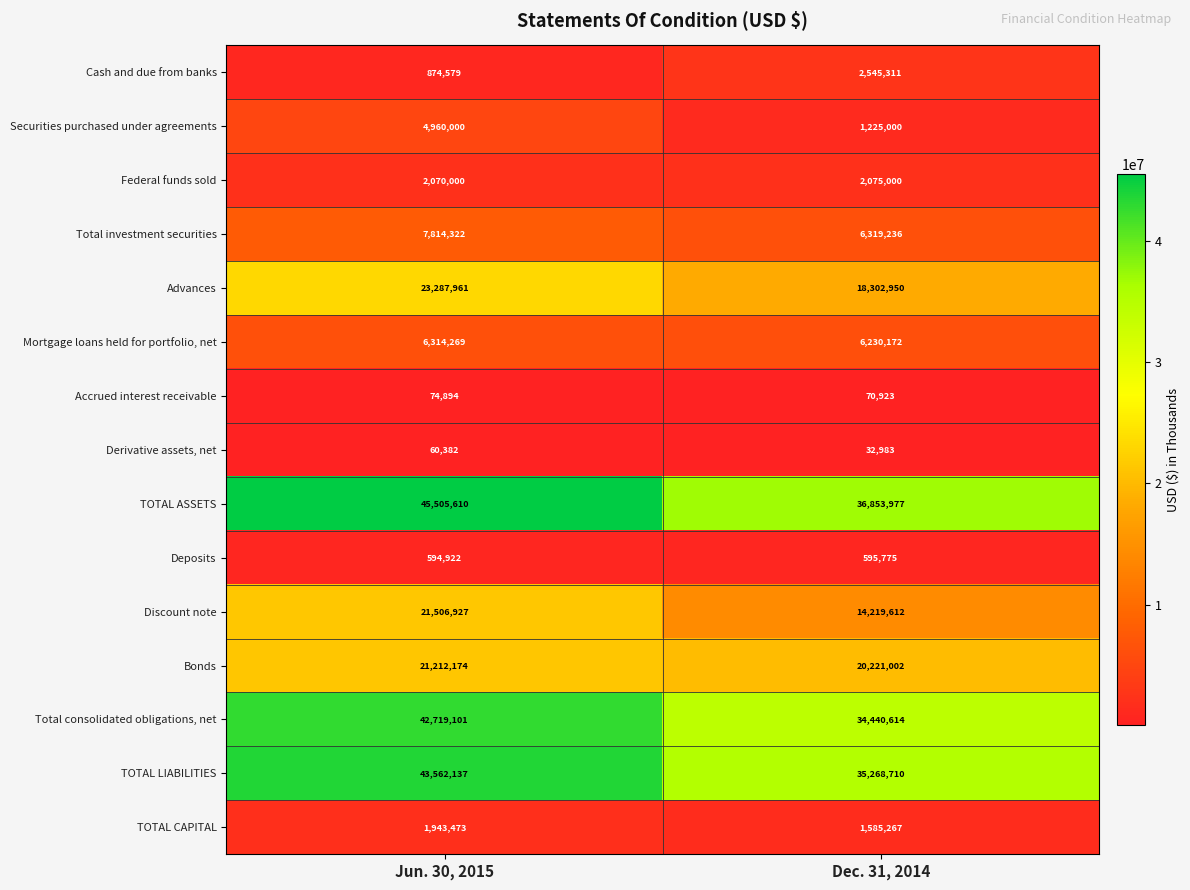

Is the value of Securities purchased under agreements at Dec. 31, 2014 greater than the value of TOTAL ASSETS at Dec. 31, 2014?

No